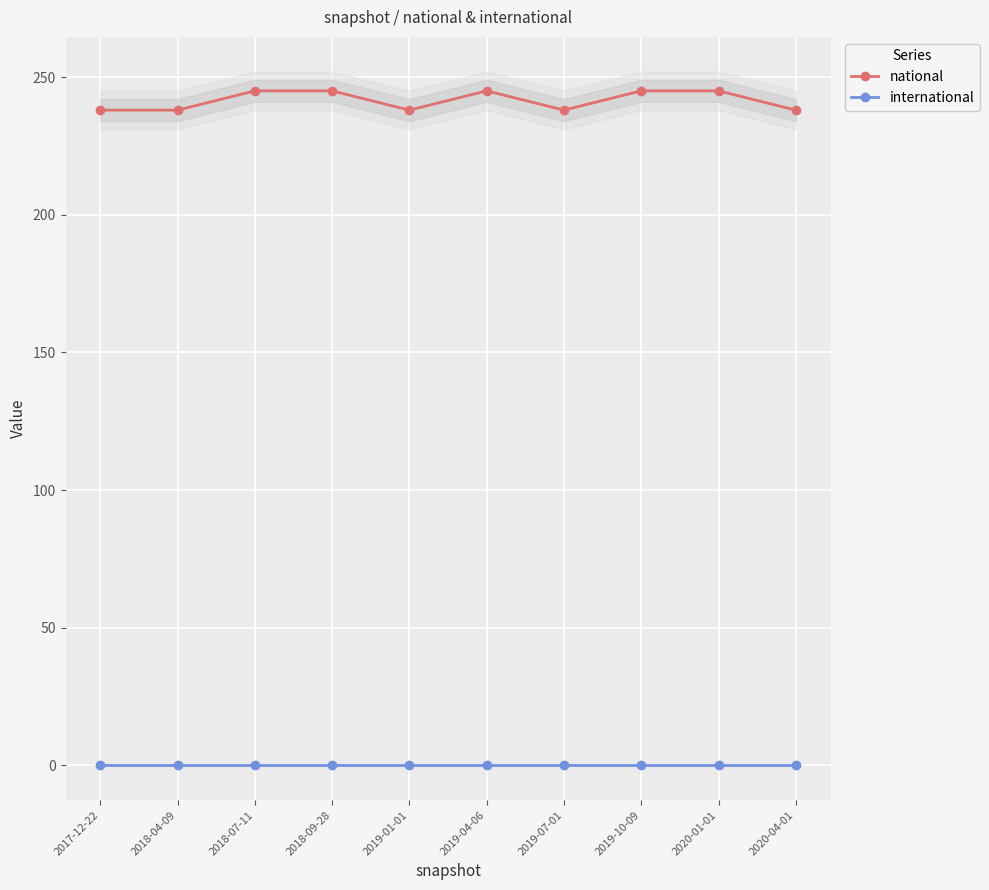

Between 2017-12-22 and 2019-10-09, which series saw the biggest shift?

national